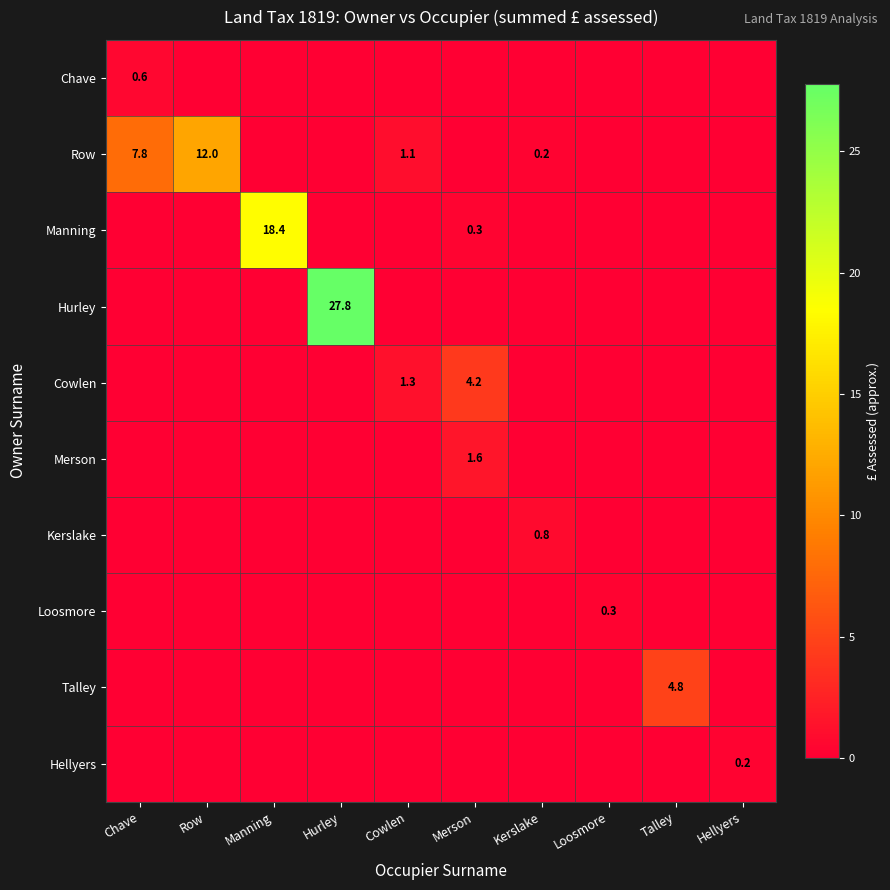

Which category has the highest value across all series?

Hurley